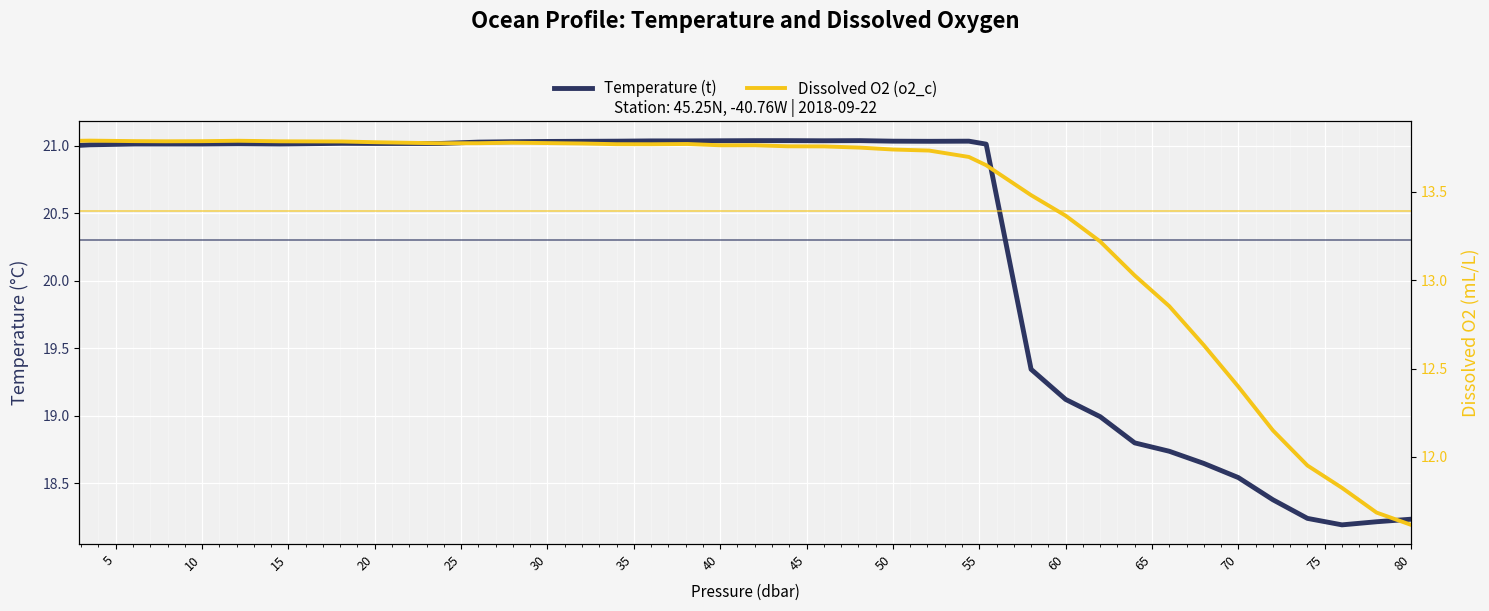

Which series has the largest total across all categories?

Temperature (t)